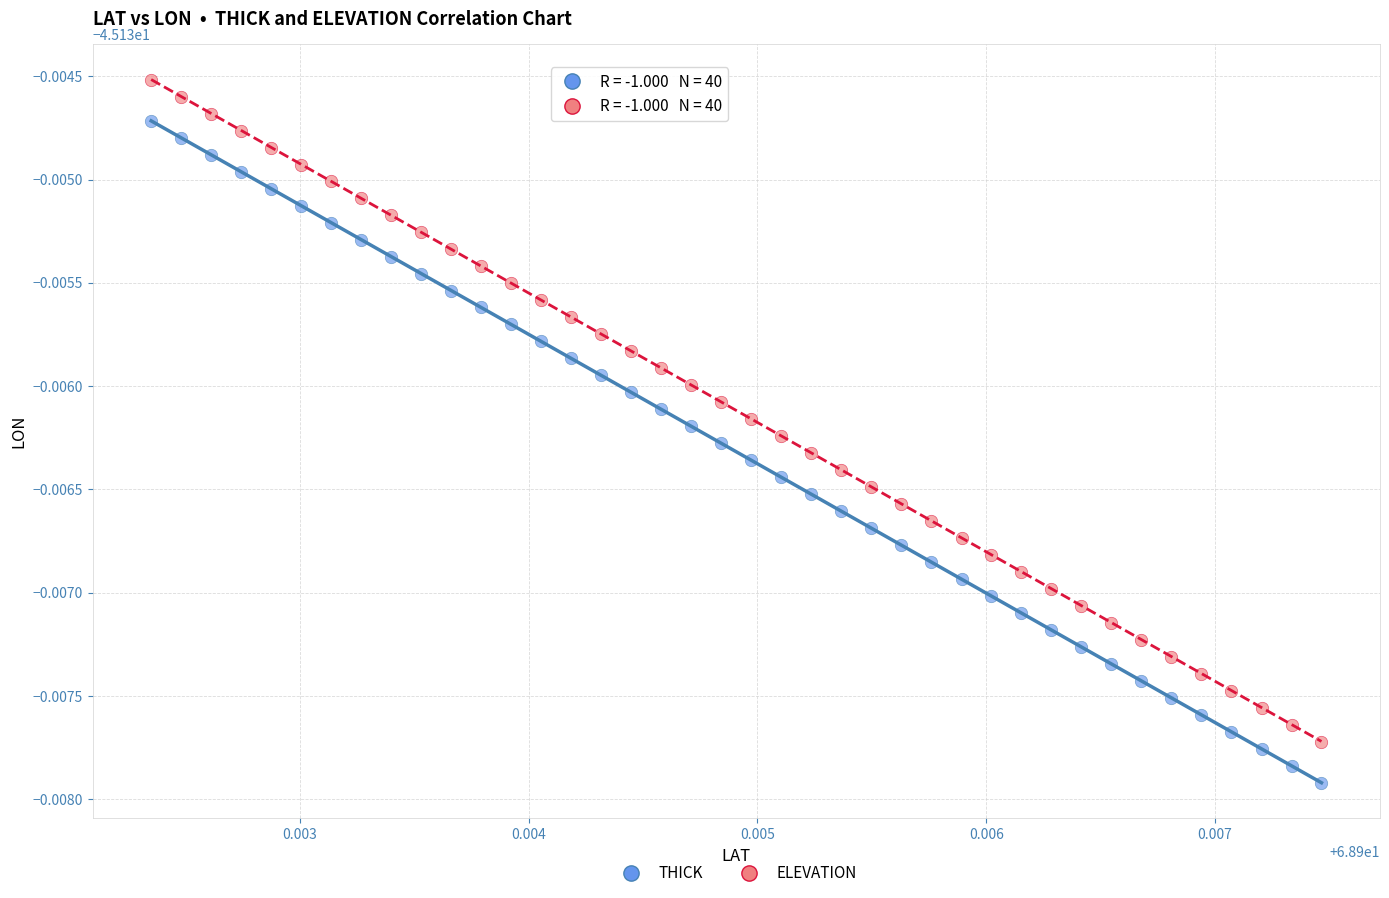

Which series reaches the maximum Y coordinate?

ELEVATION